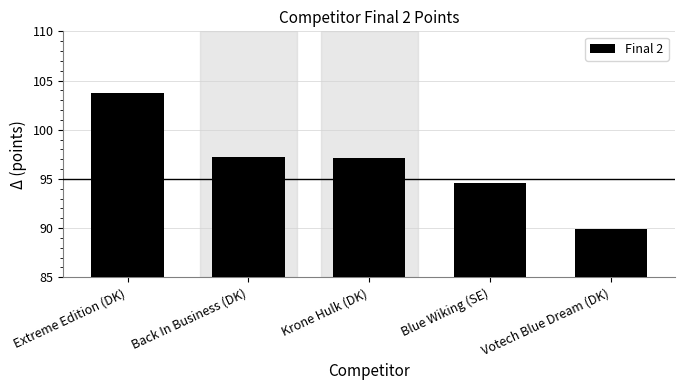

What is the approximate value at Krone Hulk (DK)?

97.1